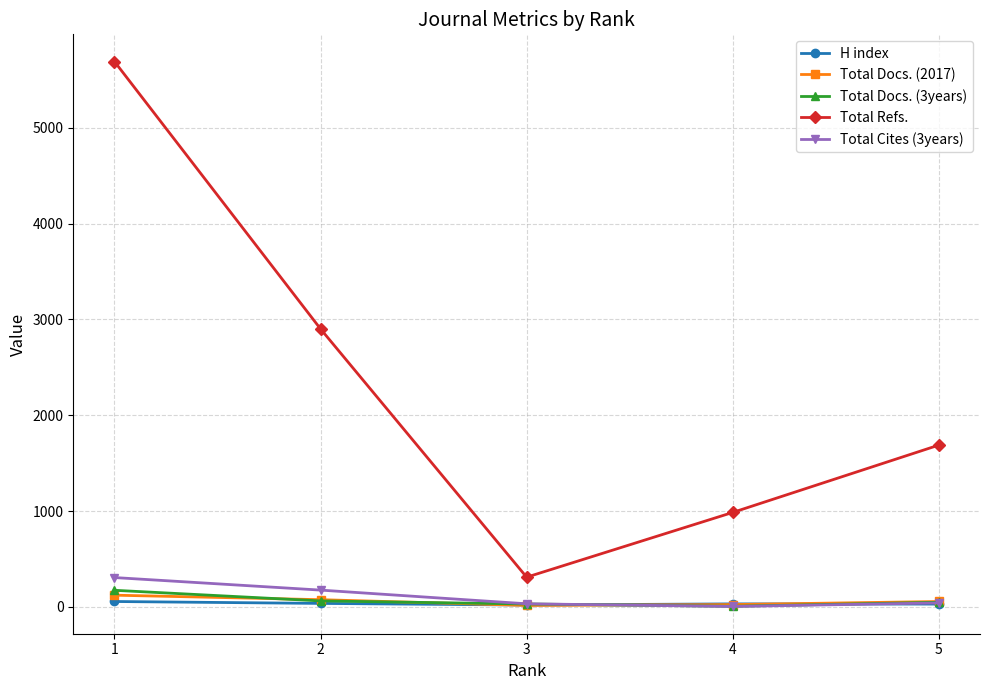

At how many categories does at least one series exceed 1805?

2